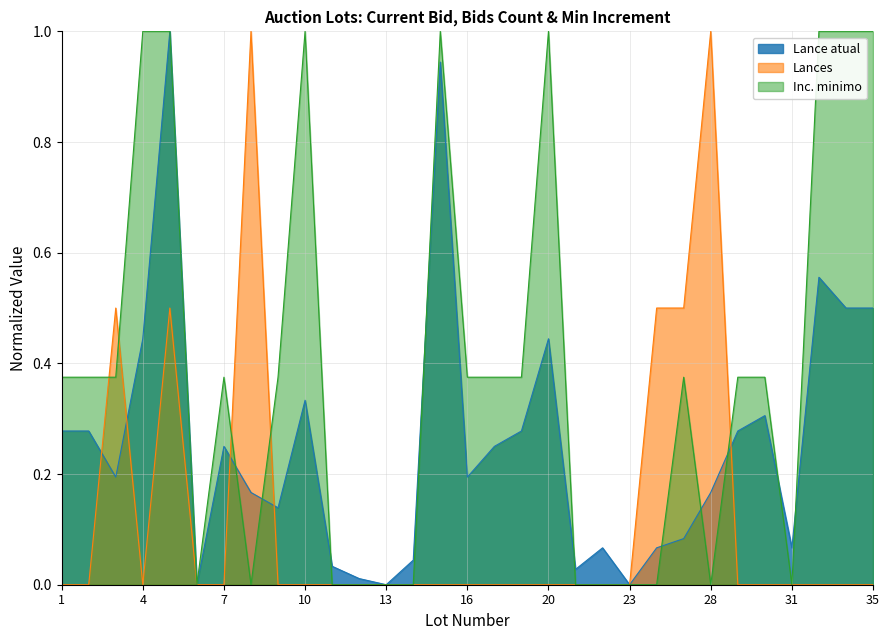

True or false: Inc. minimo and Lance atual intersect in this chart.

True